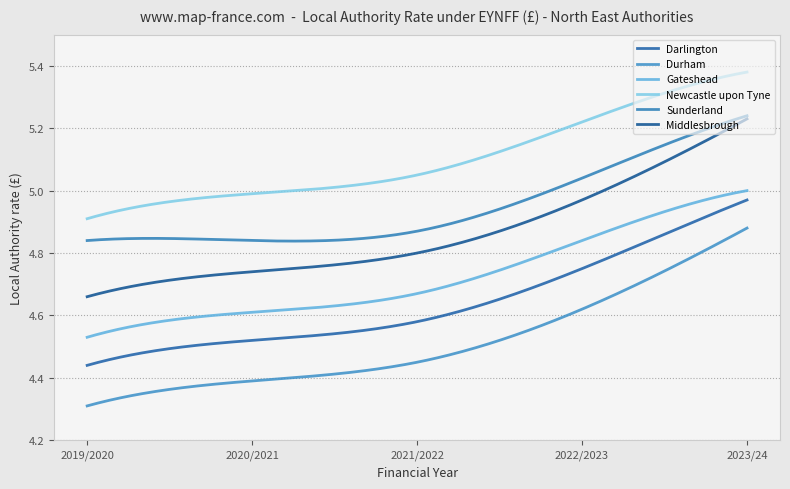

Does the chart display data point markers on the line(s)?

No